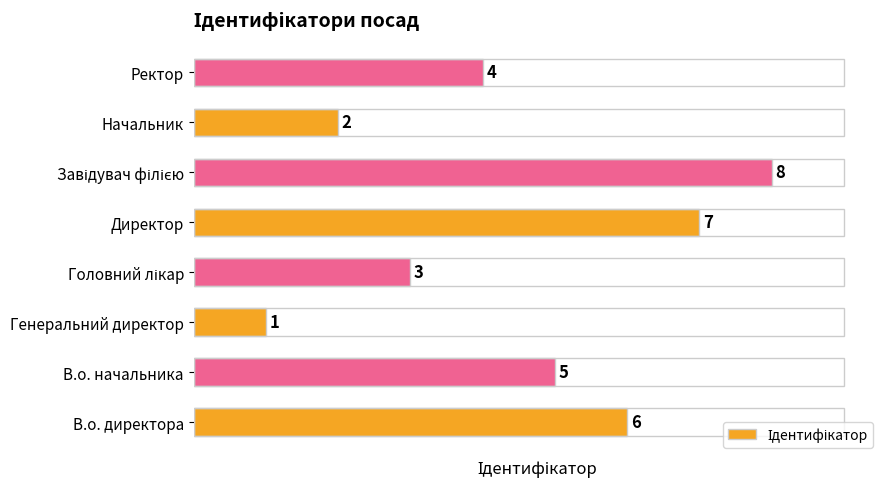

What is the sum of all values?

36